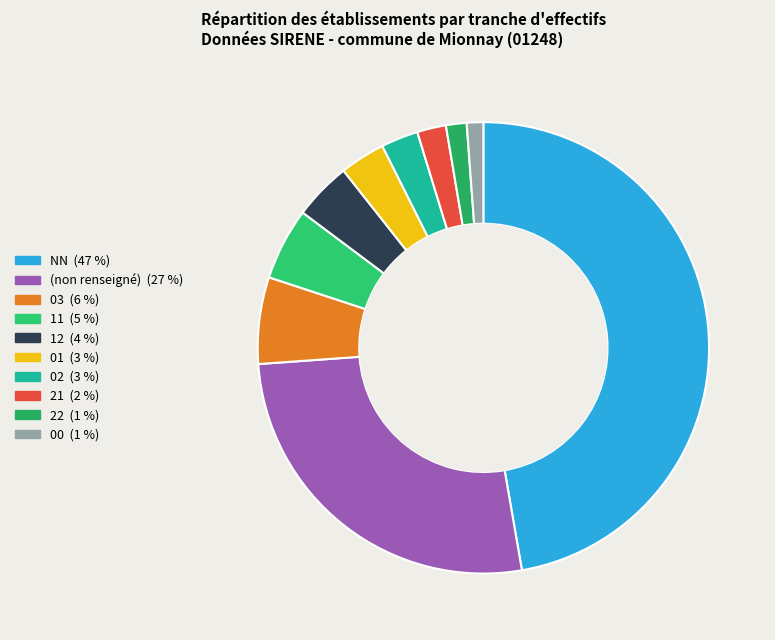

How many segments does this pie chart have?

10